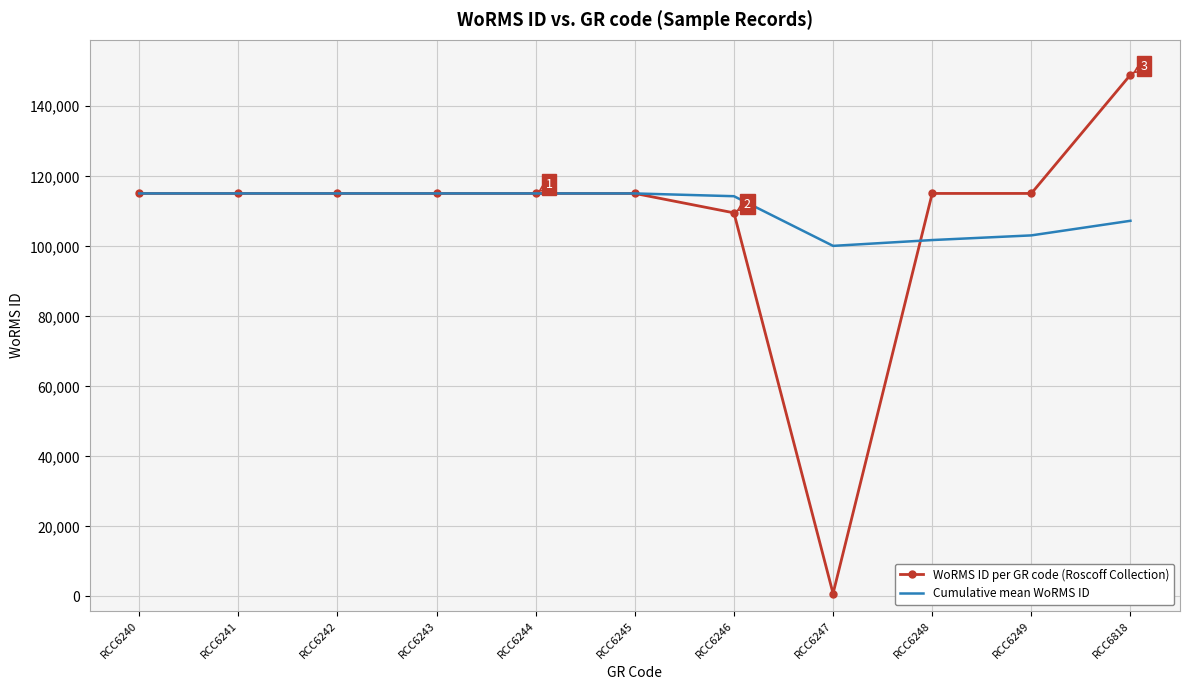

Which category has the lowest value across all series?

RCC6247